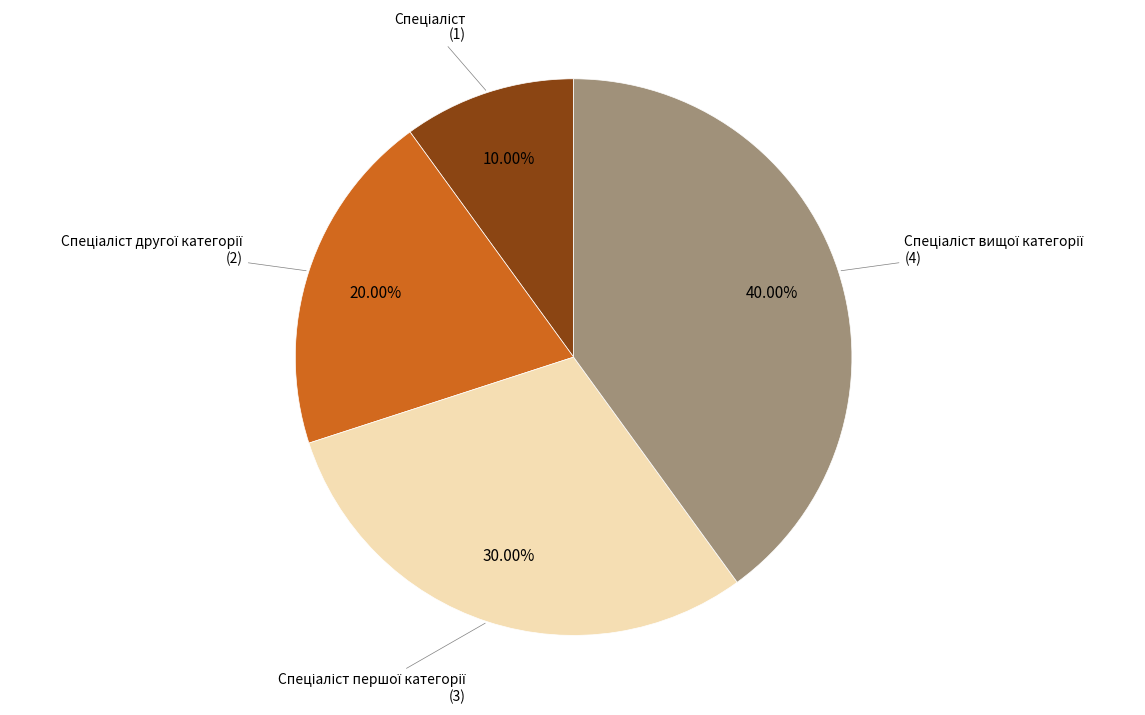

Is there any slice that represents more than half of the pie?

No